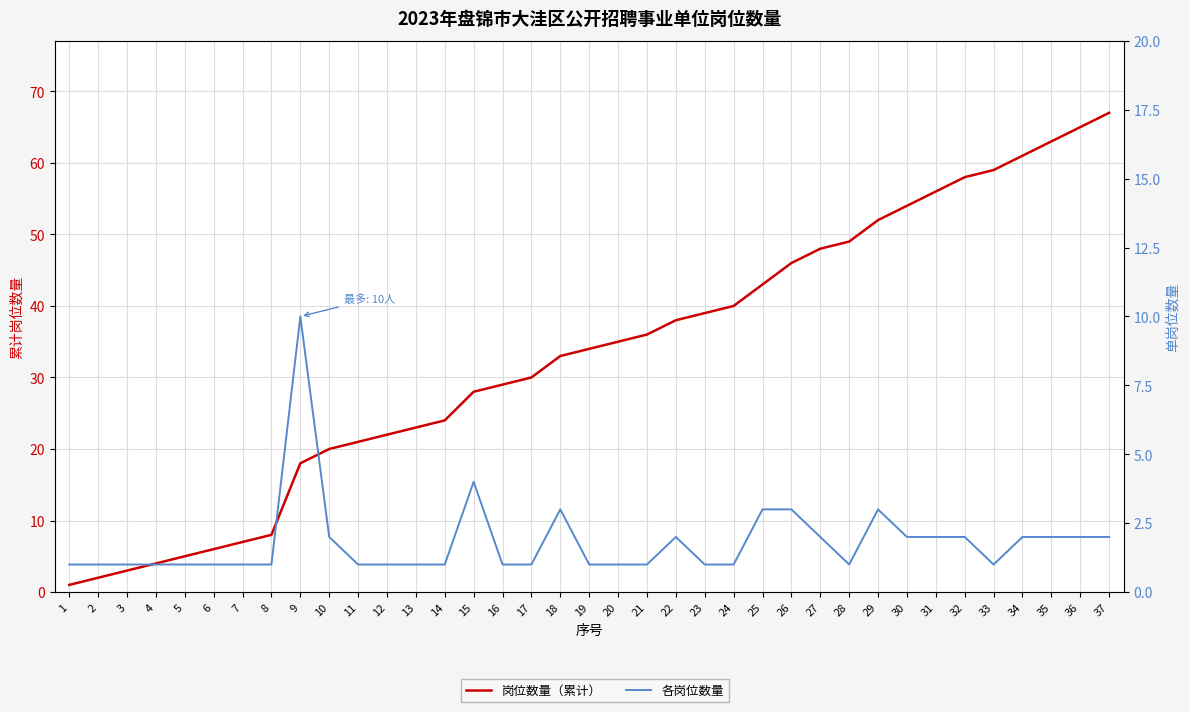

Which series has the largest total across all categories?

岗位数量（累计）